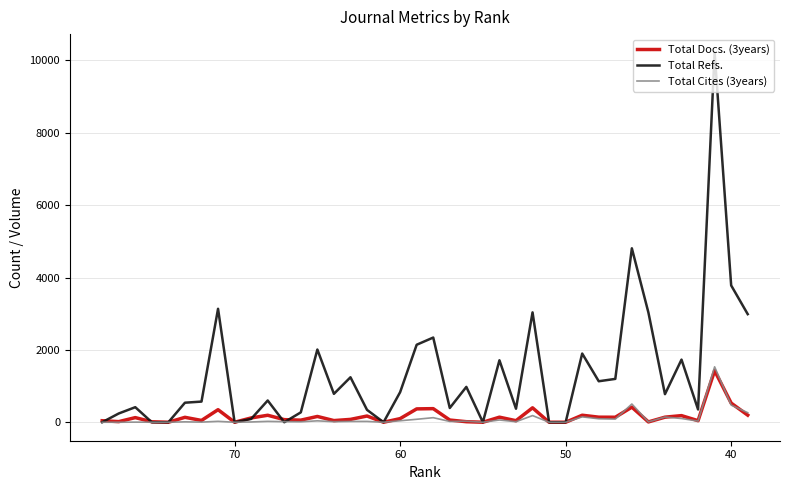

At which label does Total Docs. (3years) reach its minimum?

70